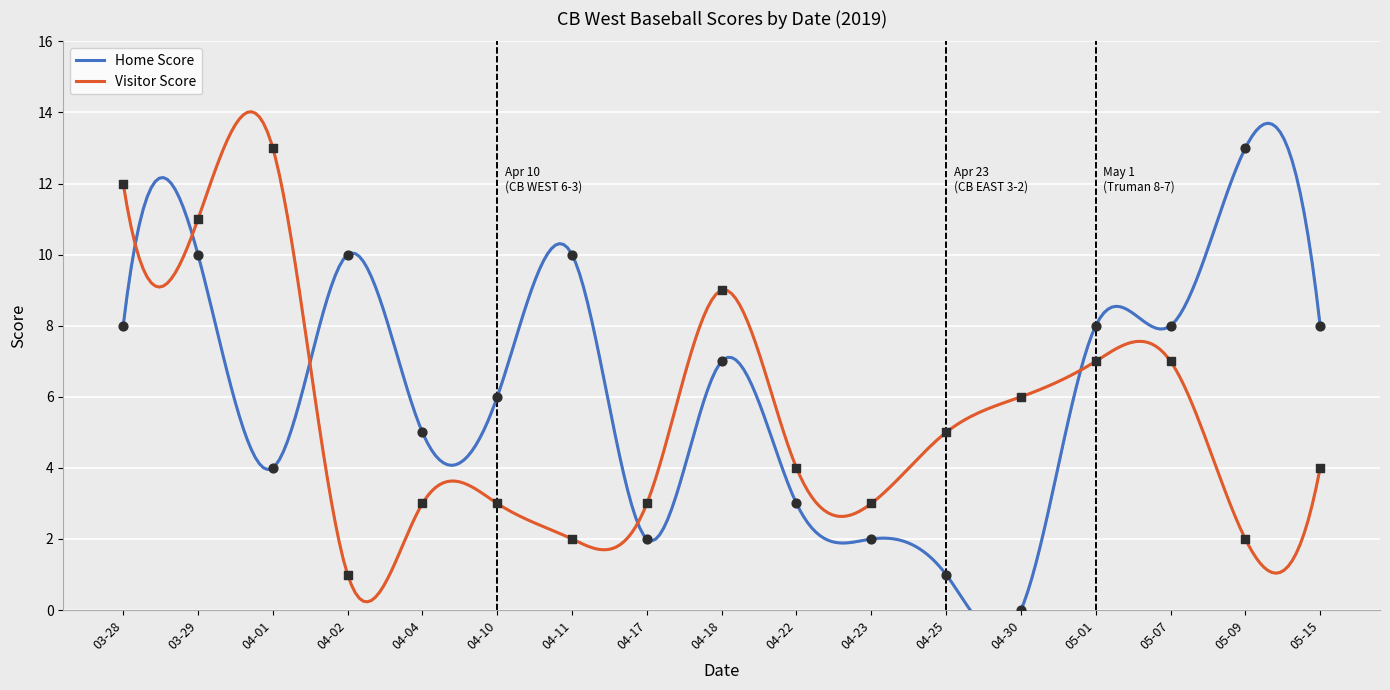

What is the total value across all series at 04-25?

6